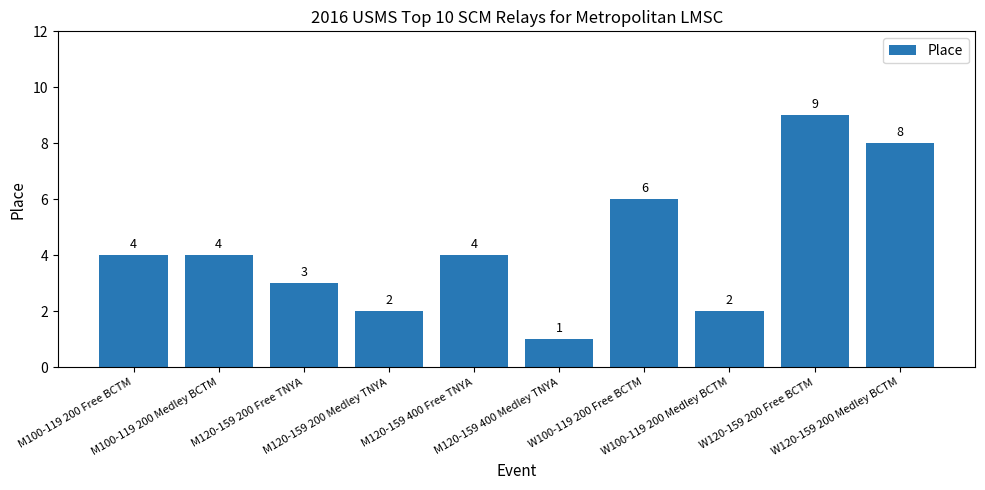

Reading left to right, list all the values displayed in this chart.

4	4	3	2	4	1	6	2	9	8